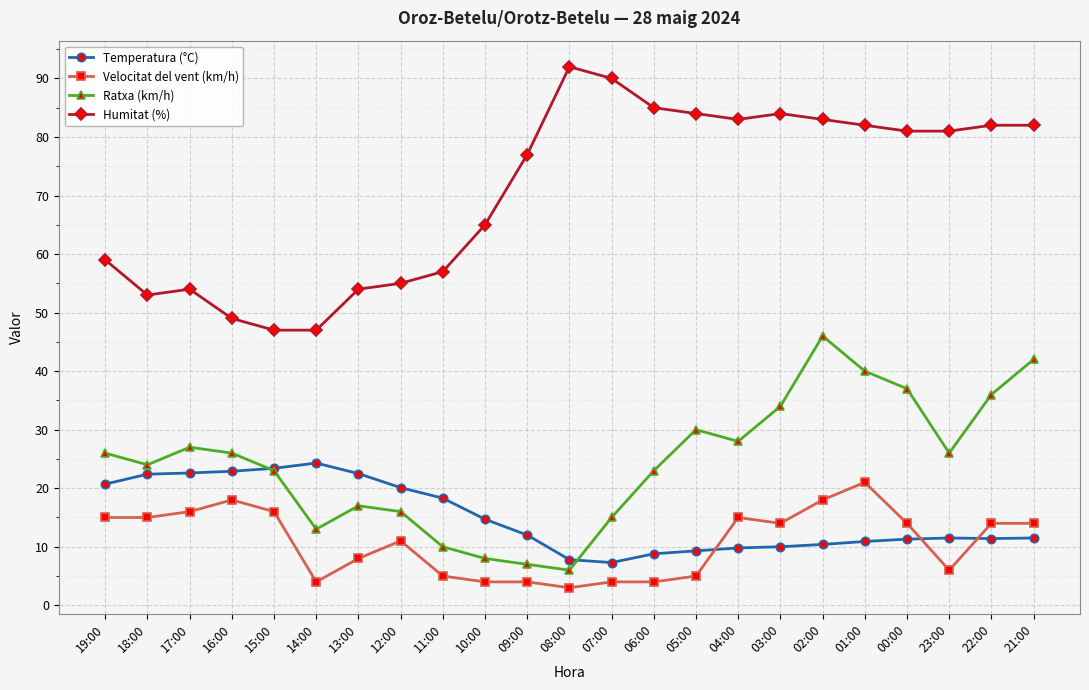

At how many categories does at least one series exceed 24?

23